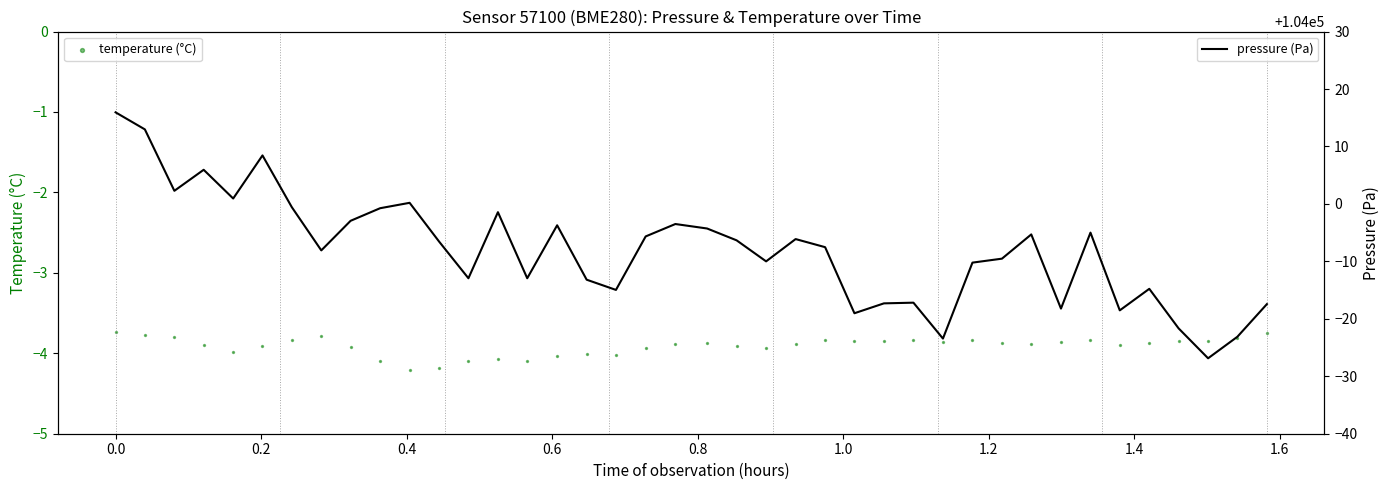

What are all the series names shown in the legend?

temperature (°C), pressure (Pa)